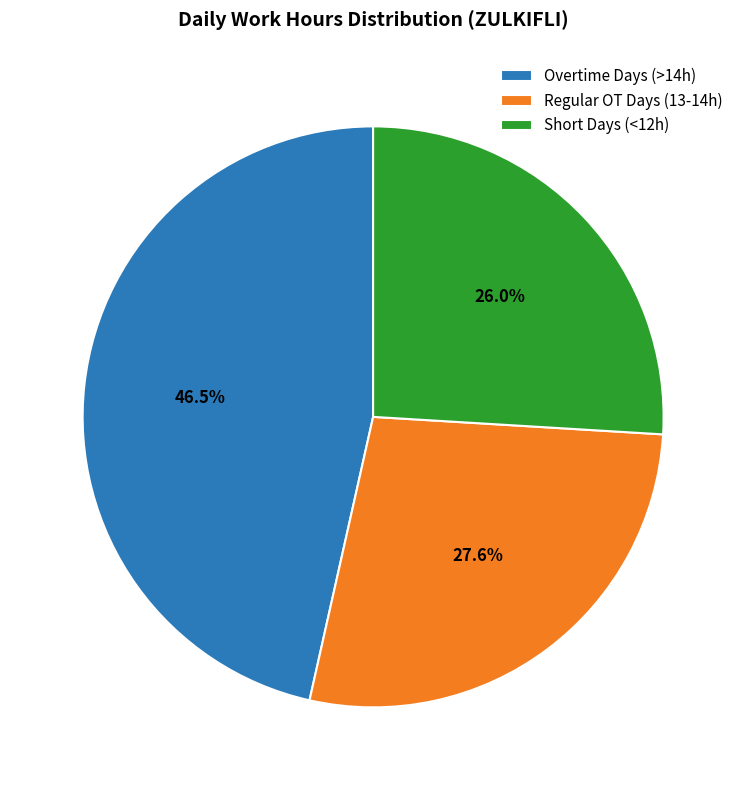

What is the total percentage of Regular OT Days (13-14h) and Short Days (<12h)?

53.5%